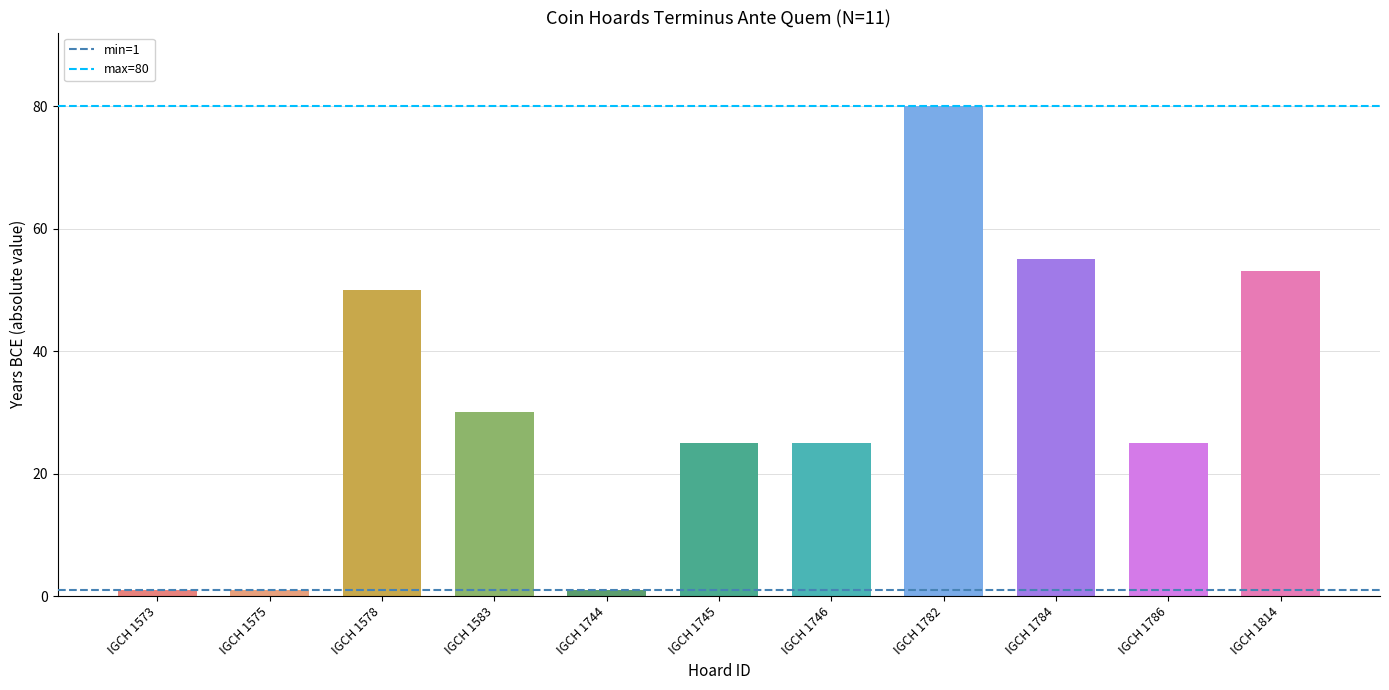

Is the value of max=80 at IGCH 1575 greater than the value of min=1 at IGCH 1575?

Yes